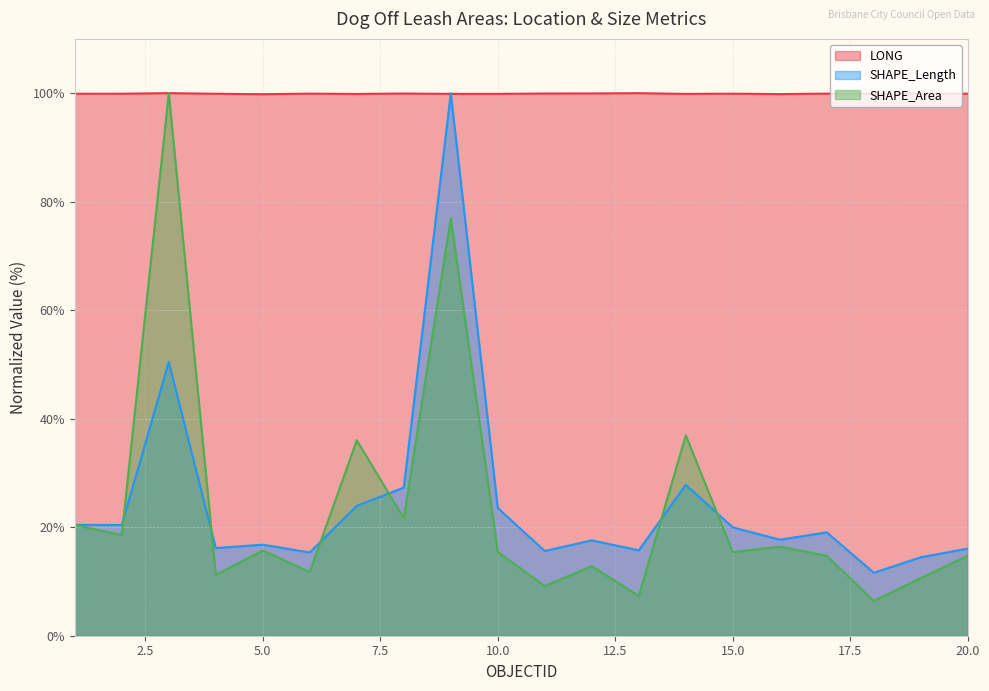

Reading left to right, what are all the values shown in this chart?

LONG: 99.9	99.9	100.0	99.9	99.8	99.9	99.9	99.9	99.9	99.9	99.9	100.0	100.0	99.9	99.9	99.8	99.9	99.9	99.9	99.9
SHAPE_Length: 20.4	20.4	50.5	16.2	16.8	15.3	24.0	27.3	100.0	23.5	15.6	17.6	15.7	27.8	20.0	17.7	19.0	11.6	14.5	16.1
SHAPE_Area: 20.4	18.5	100.0	11.2	15.7	11.7	36.0	21.6	76.9	15.4	9.2	12.8	7.3	36.9	15.4	16.4	14.7	6.4	10.6	14.7